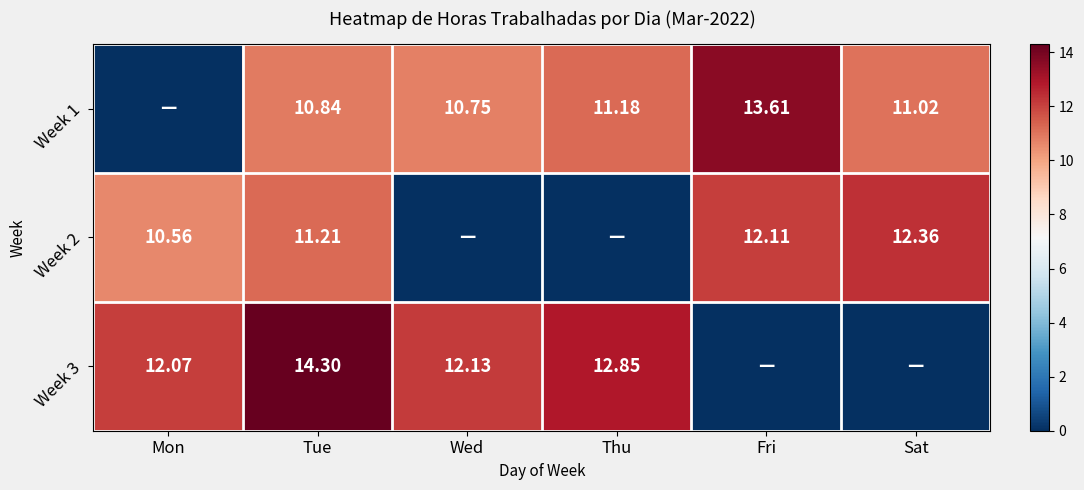

The Week 3 series shows -9.9 at Fri. True or false?

False